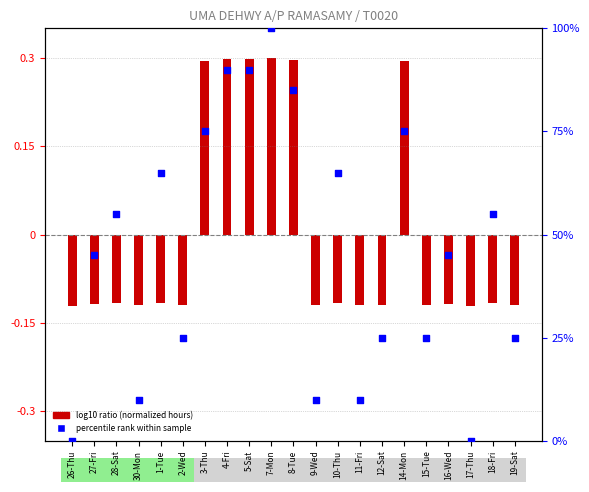

At which category is the sum across all series the highest?

7-Mon